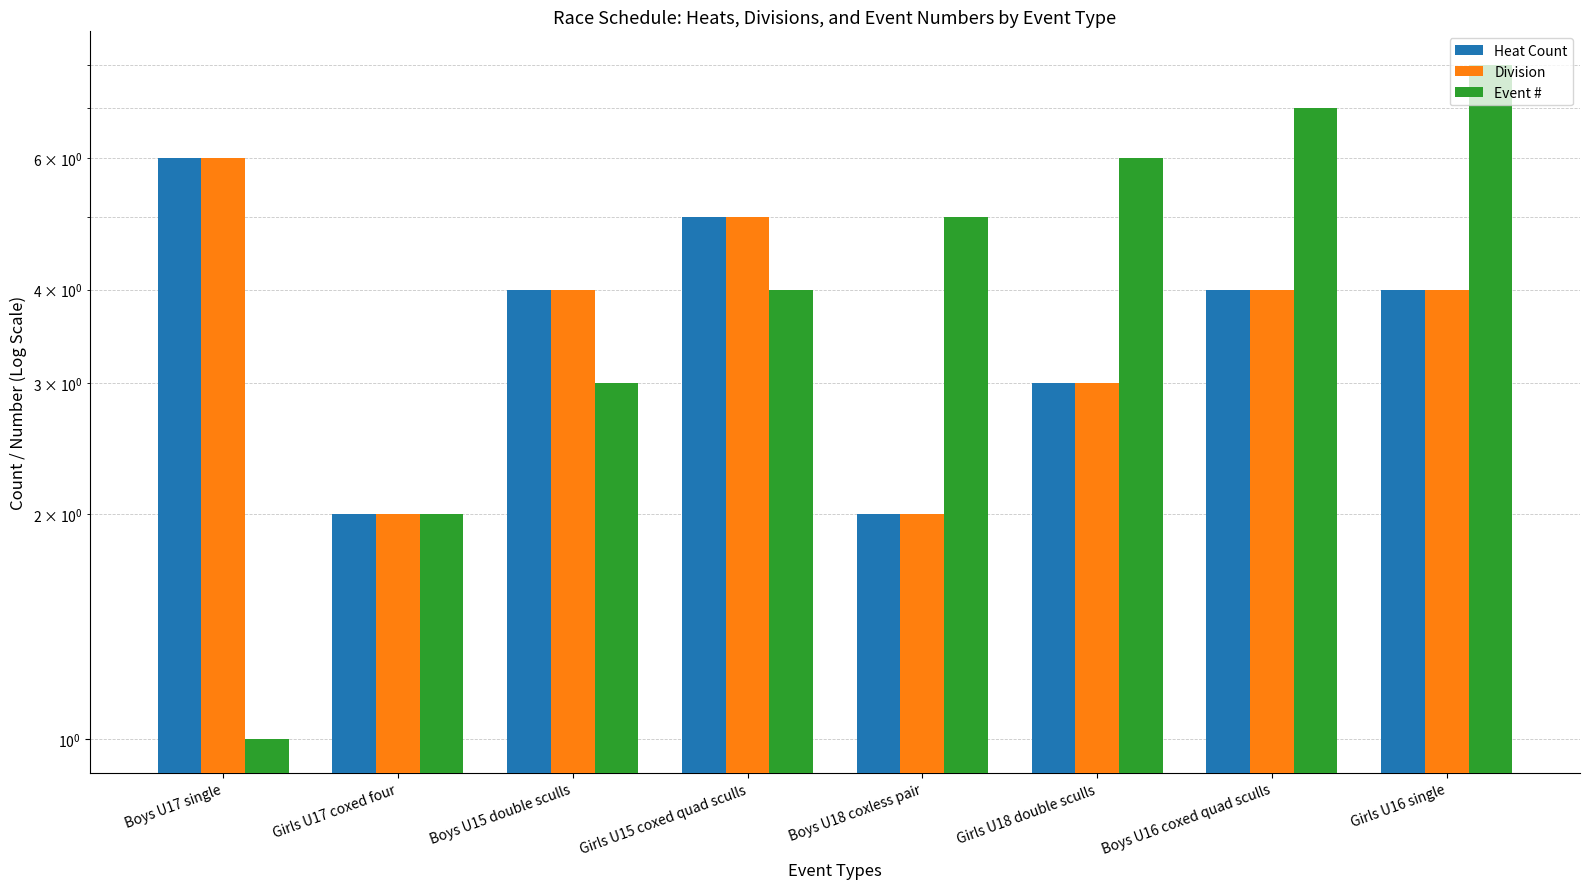

What is the difference between the second highest and second lowest values in the Heat Count series?

3